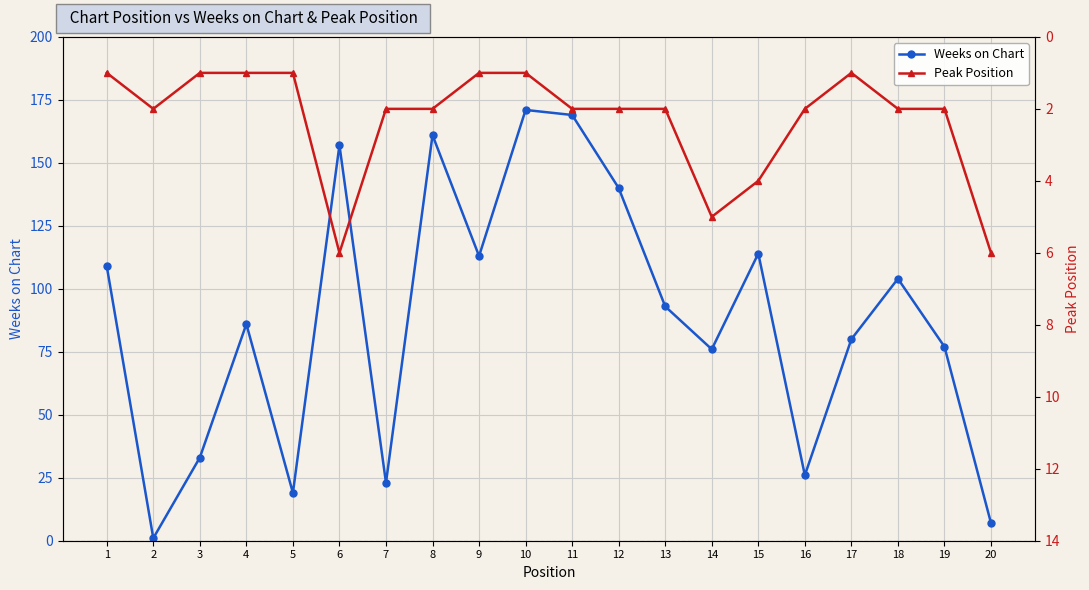

How many intersections are there between Weeks on Chart and Peak Position?

2